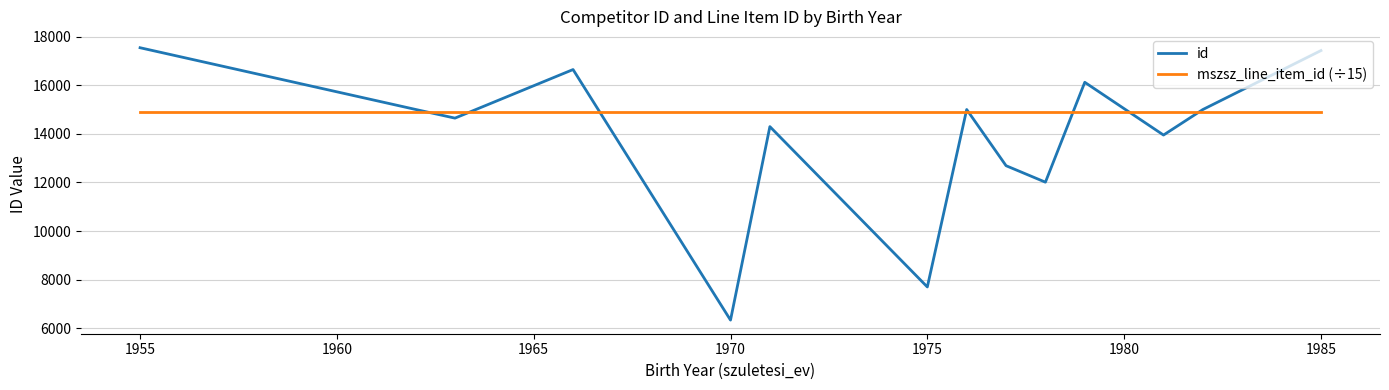

What is the lowest value of the mszsz_line_item_id (÷15) series?

14908.4